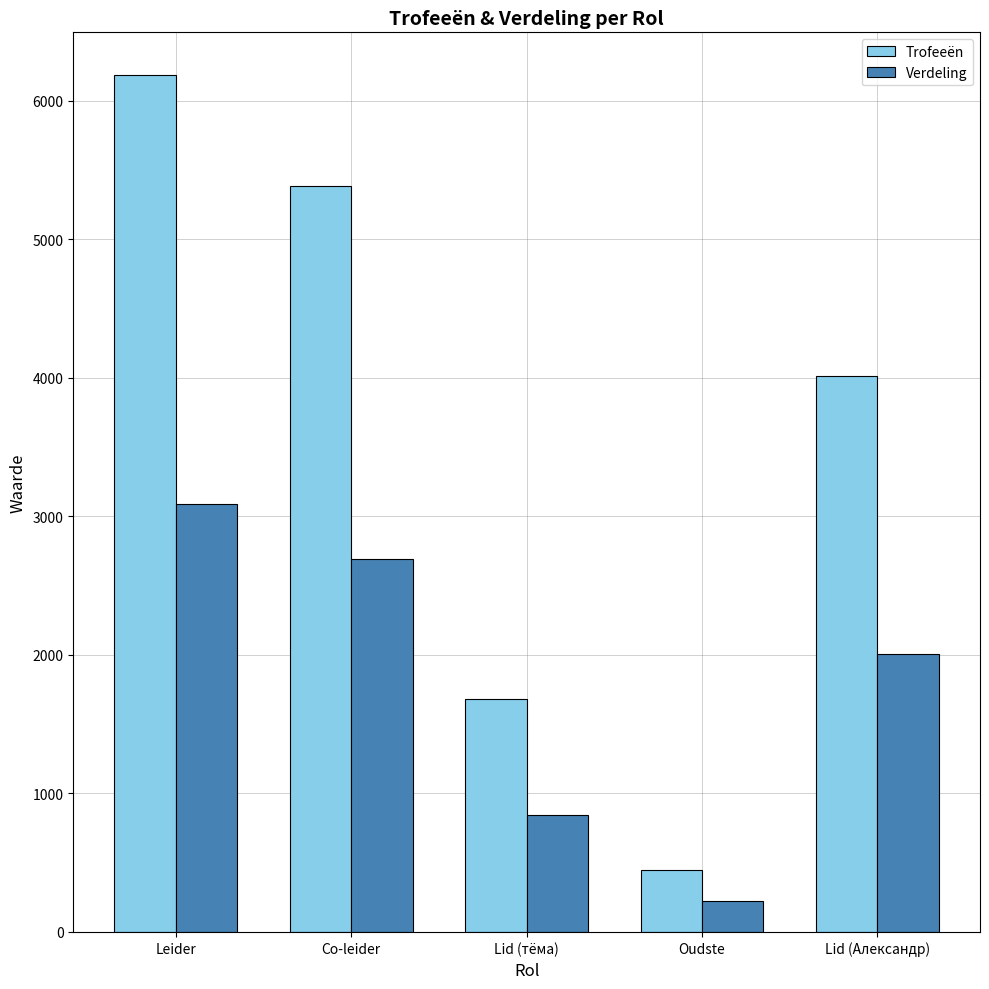

Count the number of categories in the chart.

5